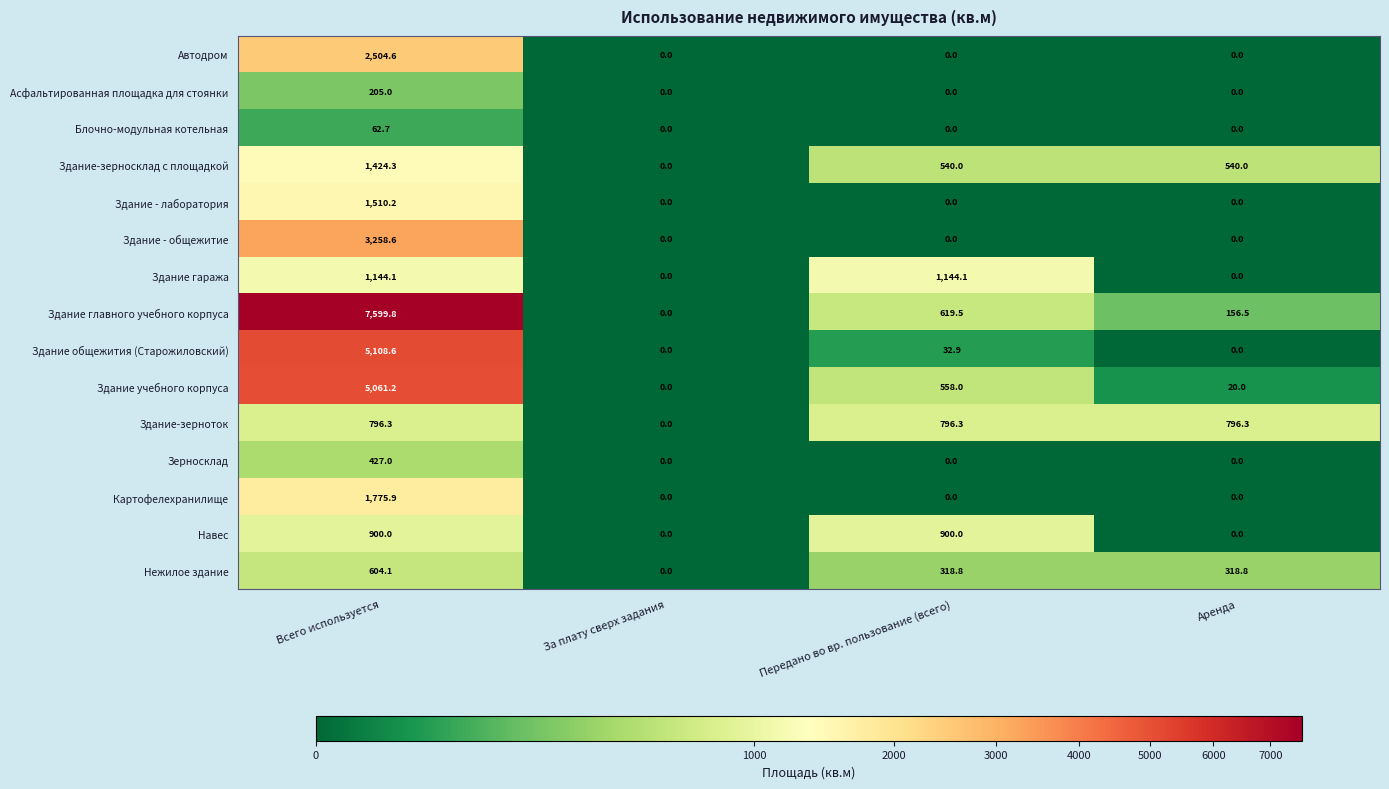

Rank the series by their maximum value, from highest to lowest.

Здание главного учебного корпуса, Здание общежития (Старожиловский), Здание учебного корпуса, Здание - общежитие, Автодром, Картофелехранилище, Здание - лаборатория, Здание-зерносклад с площадкой, Здание гаража, Навес, Здание-зерноток, Нежилое здание, Зерносклад, Асфальтированная площадка для стоянки, Блочно-модульная котельная